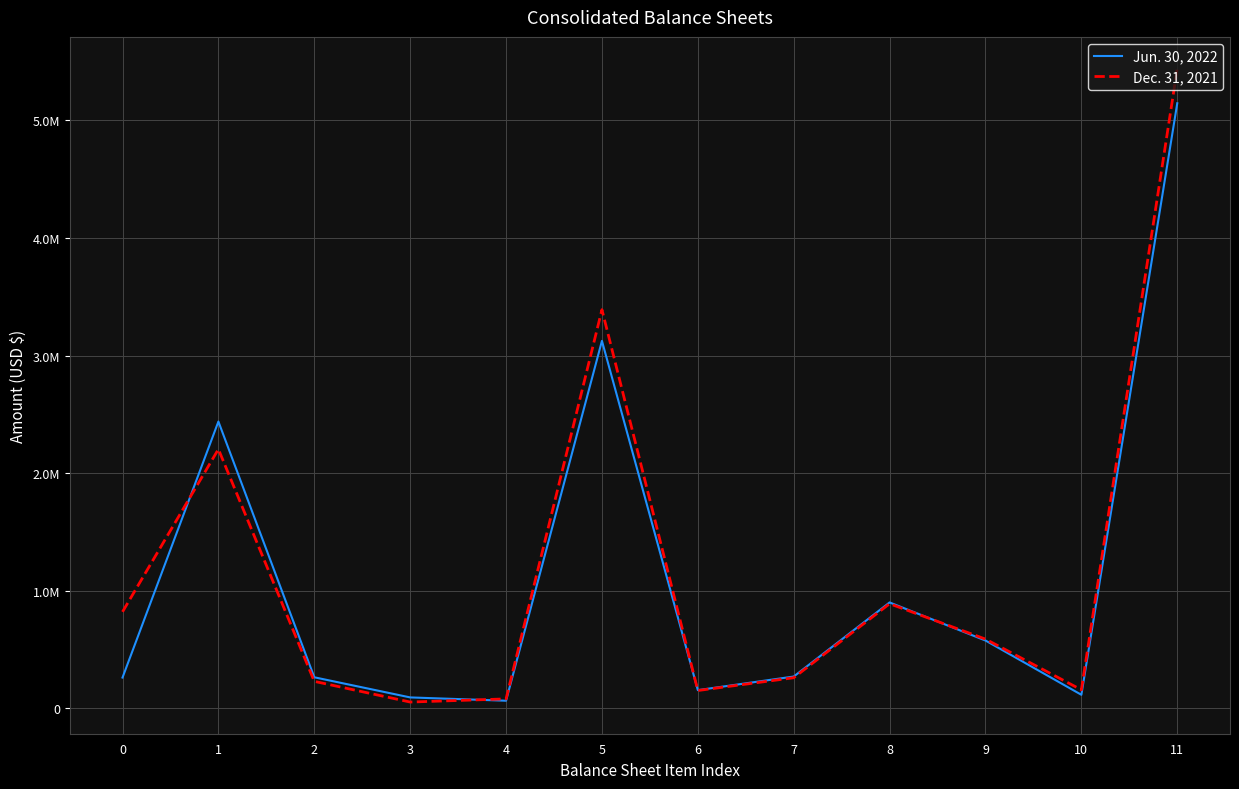

Is the value of Dec. 31, 2021 at 0 greater than the value of Jun. 30, 2022 at 10?

Yes